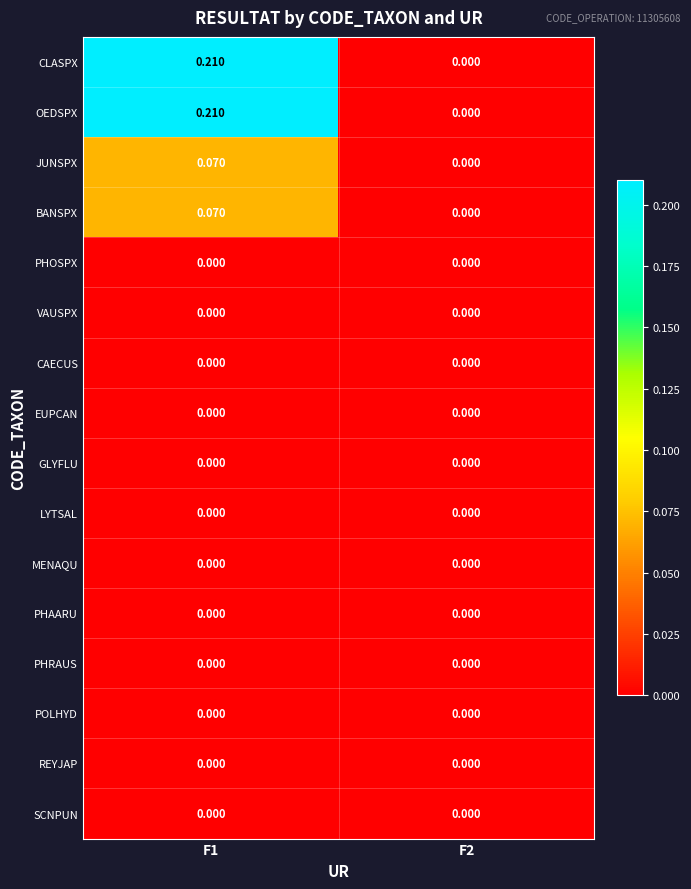

What is the total value across all series at F1?

0.6